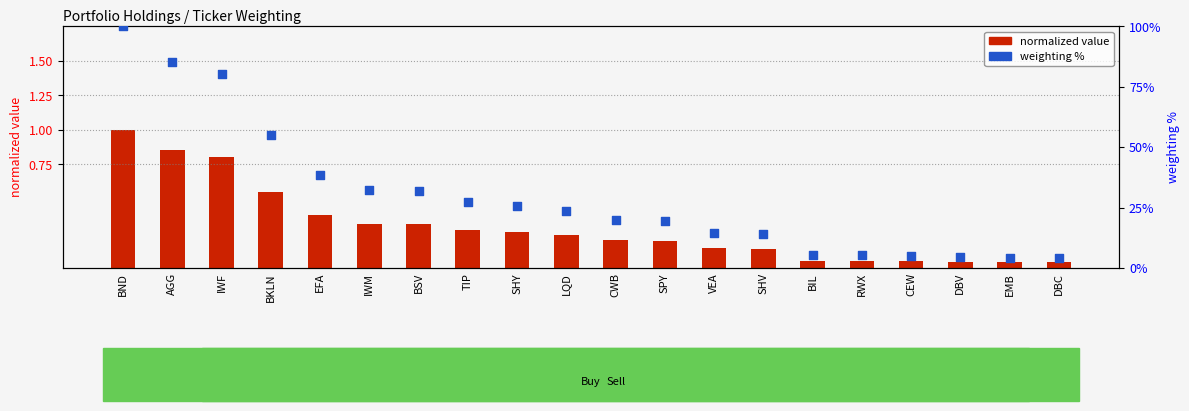

Is the value of weighting % at RWX greater than the value of normalized value at IWM?

Yes